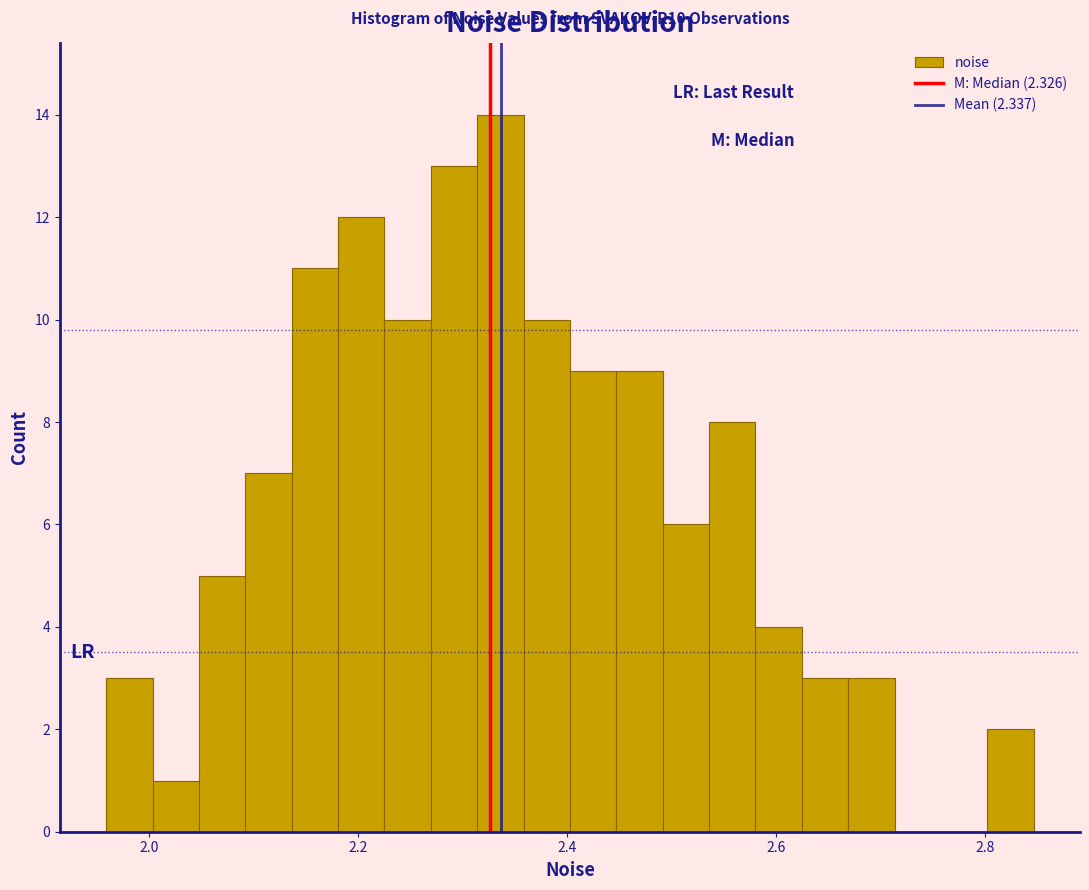

Read against the x-axis, roughly where is the centre of the tallest bar?

2.34